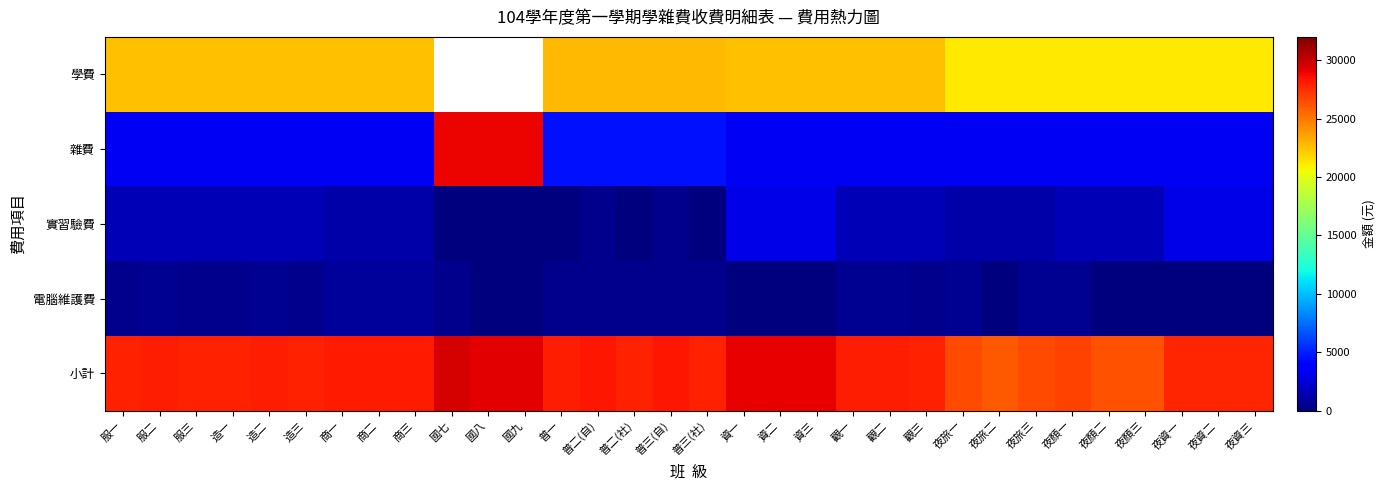

The value of 實習驗費 at 夜資二 is 1251.6. True or false?

False